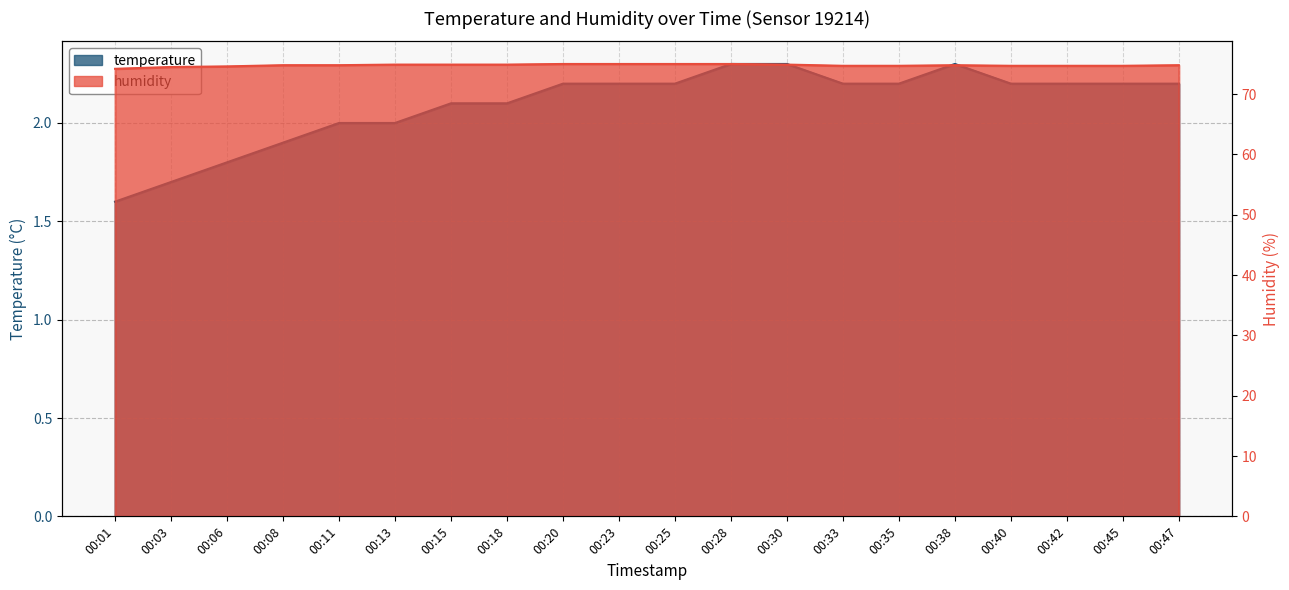

What is the difference between the temperature values at 00:08 and 00:25?

0.3